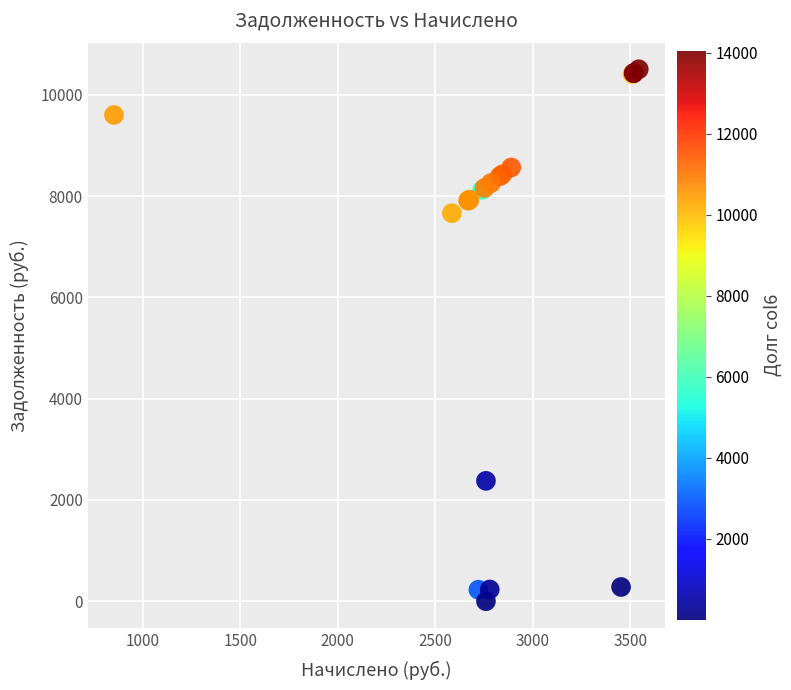

What Y value in the scatter plot is closest to 5251?

7660.8